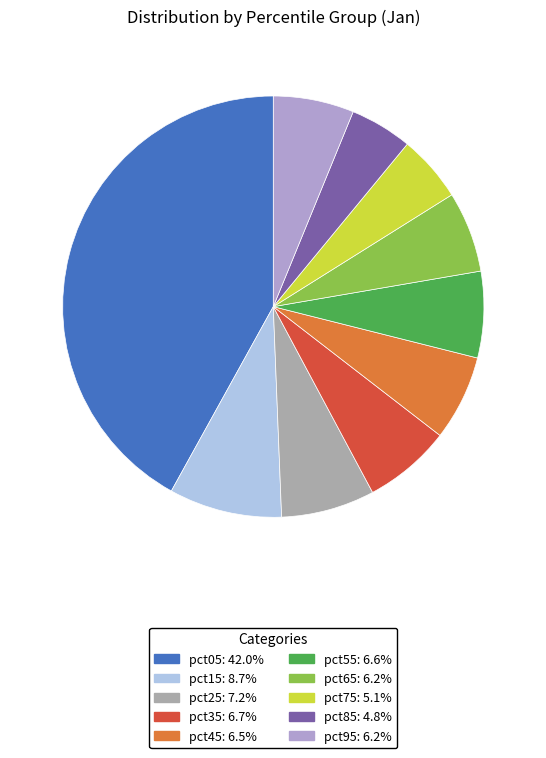

To the nearest percent, what is the average slice percentage?

10%